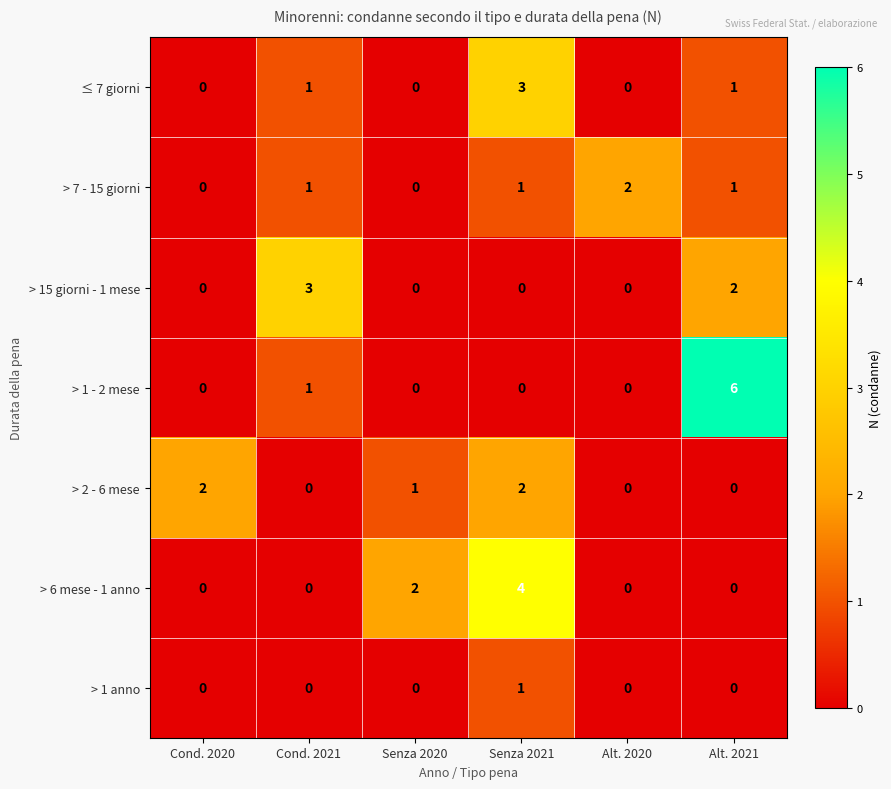

What is the greatest value displayed?

6